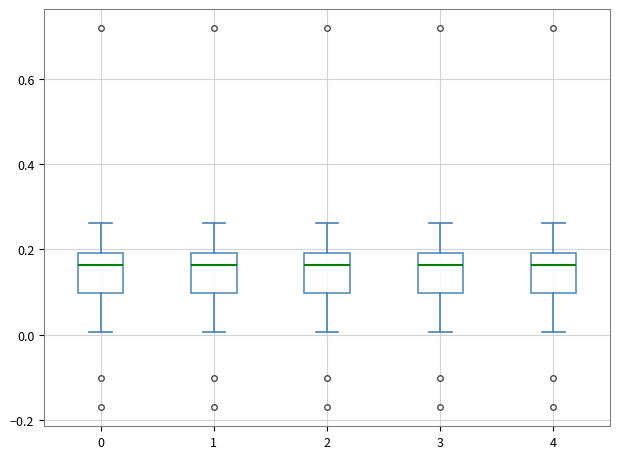

Where is the upper edge of the box at x = 4 on the y-axis? The values are not printed on the chart, so give them approximately, as read against the axis.

0.20